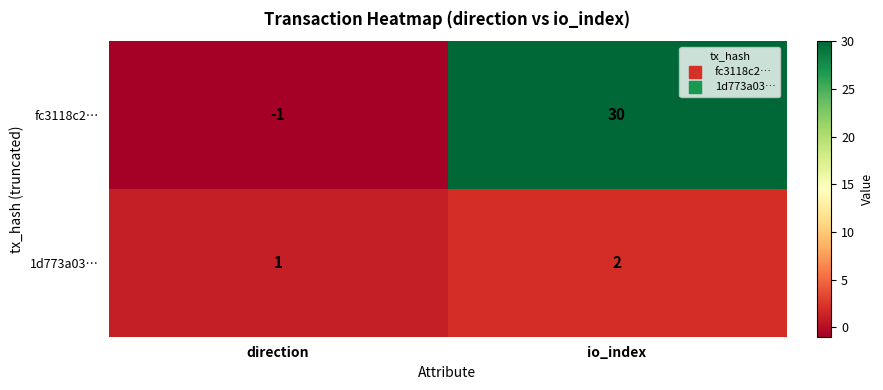

What is the spread (max minus min) of values at direction?

2